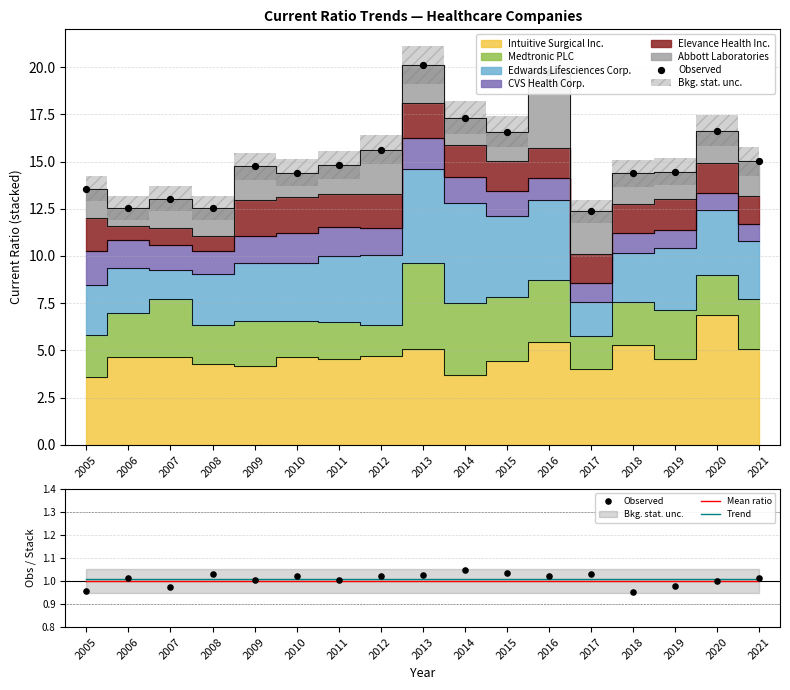

Is the value of Mean ratio at 2020 greater than the value of Observed at 2006?

No